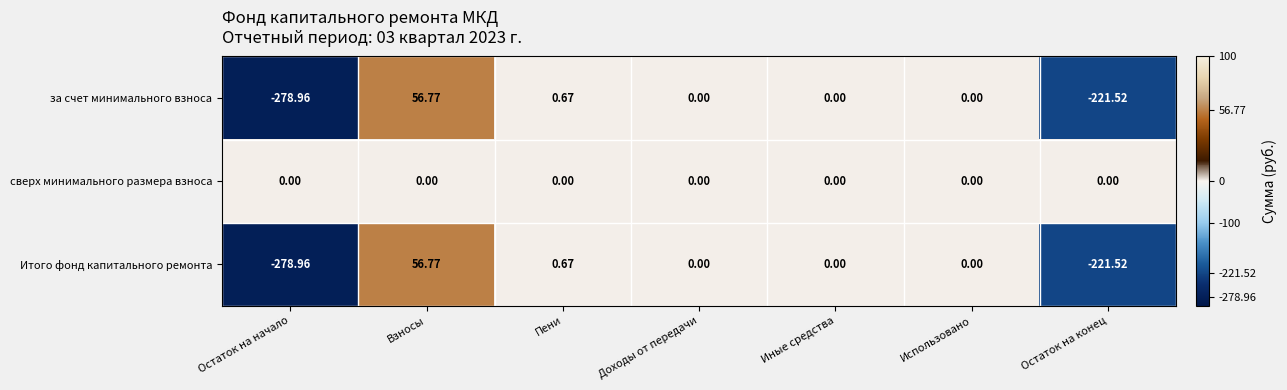

At which category is the sum across all series the highest?

Взносы